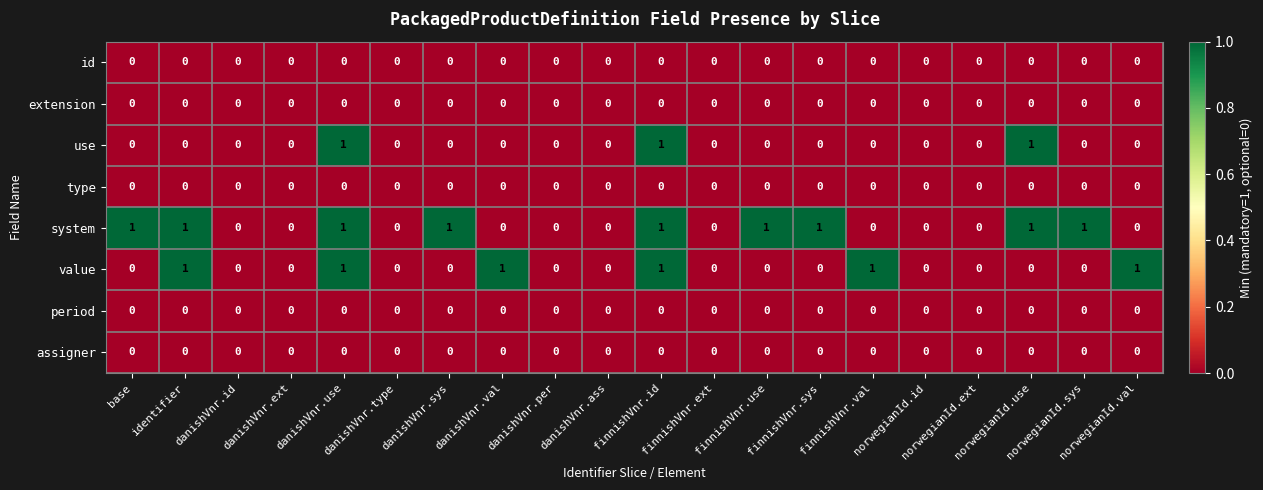

What is the sum of all value values?

6